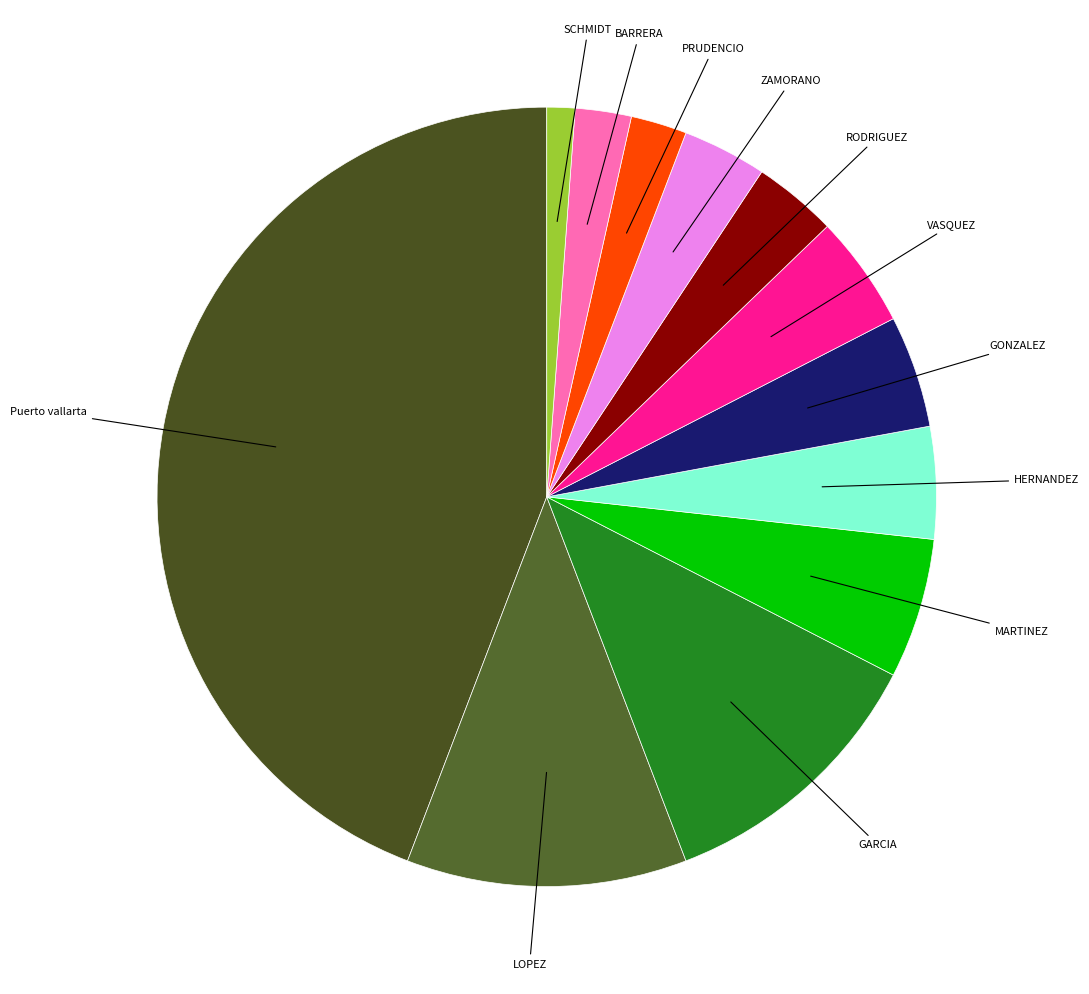

What is the ratio of the value at PRUDENCIO to the value at HERNANDEZ?

0.5